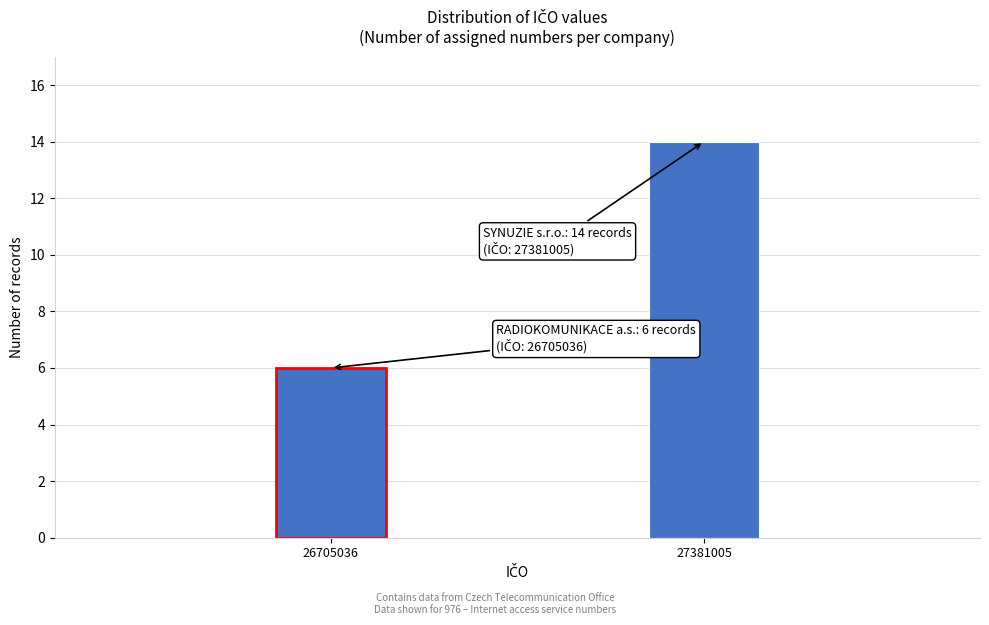

Reading left to right, what are all the values shown in this chart?

6	14